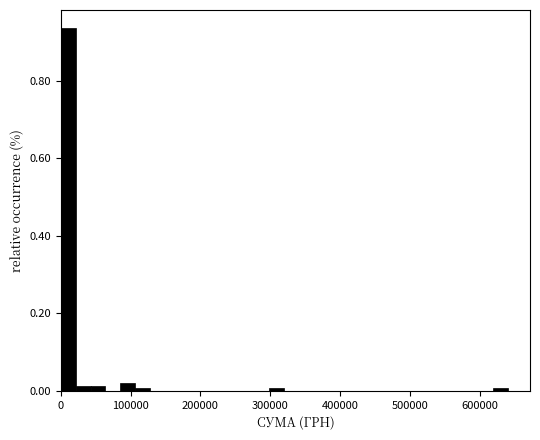

Read against the x-axis, roughly where is the centre of the tallest bar?

10000